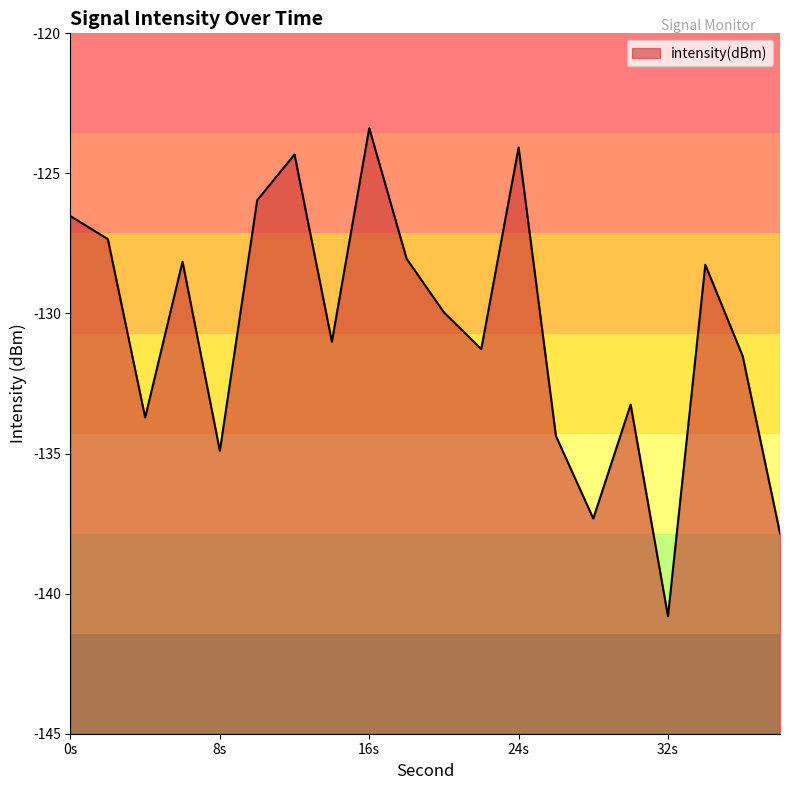

At which category does the chart reach its peak across all series?

16s